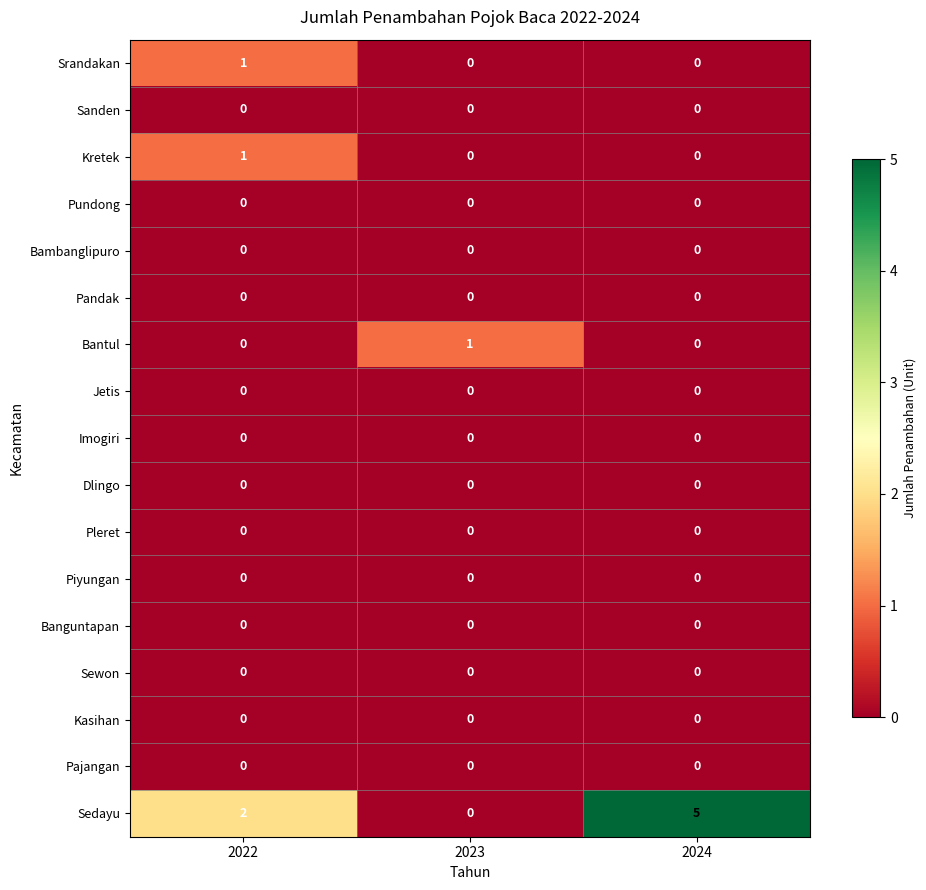

What is the spread (max minus min) of values at 2024?

5